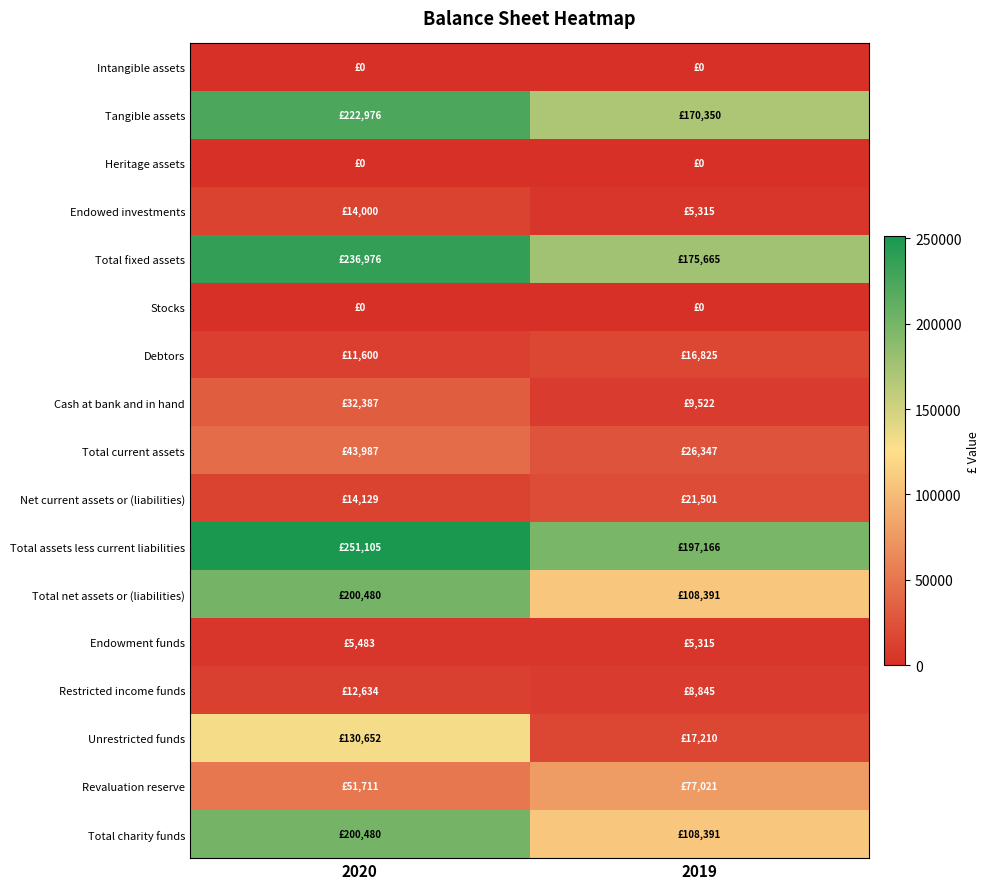

Reading left to right, transcribe all the data shown in this chart.

Intangible assets: 2020=0	2019=0
Tangible assets: 2020=222976	2019=170350
Heritage assets: 2020=0	2019=0
Endowed investments: 2020=14000	2019=5315
Total fixed assets: 2020=236976	2019=175665
Stocks: 2020=0	2019=0
Debtors: 2020=11600	2019=16825
Cash at bank and in hand: 2020=32387	2019=9522
Total current assets: 2020=43987	2019=26347
Net current assets or (liabilities): 2020=14129	2019=21501
Total assets less current liabilities: 2020=251105	2019=197166
Total net assets or (liabilities): 2020=200480	2019=108391
Endowment funds: 2020=5483	2019=5315
Restricted income funds: 2020=12634	2019=8845
Unrestricted funds: 2020=130652	2019=17210
Revaluation reserve: 2020=51711	2019=77021
Total charity funds: 2020=200480	2019=108391